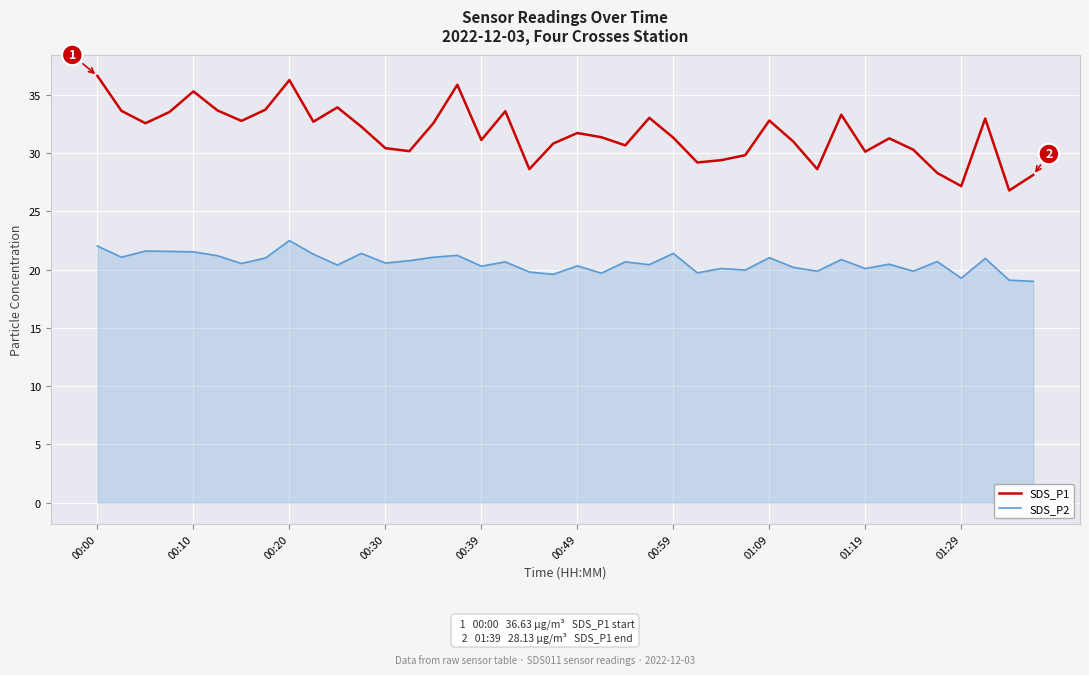

List the series in order of their overall mean, highest first.

SDS_P1, SDS_P2